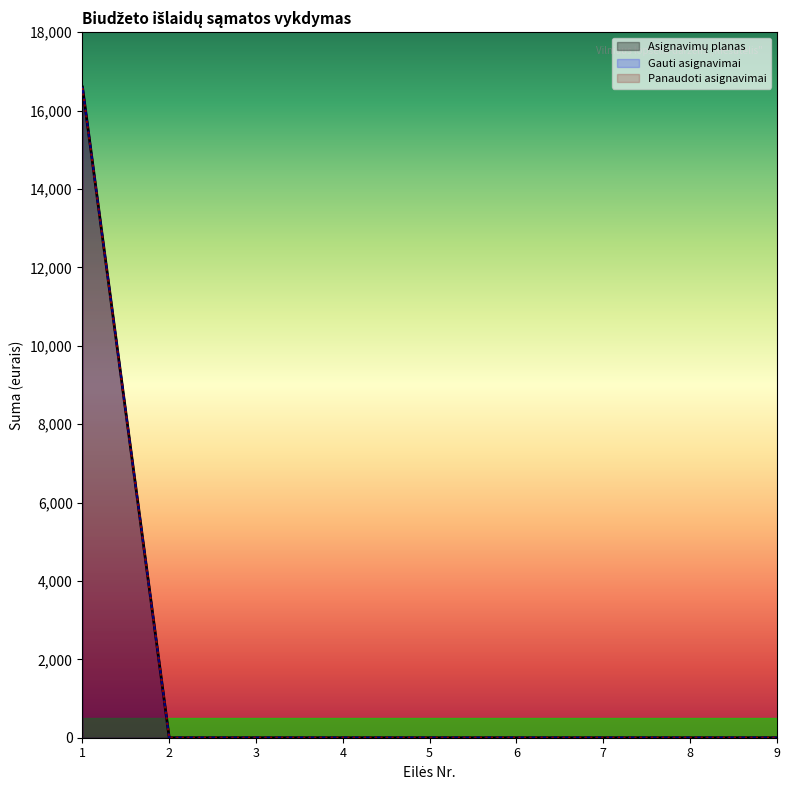

How many positive values does the Gauti asignavimai series have?

1